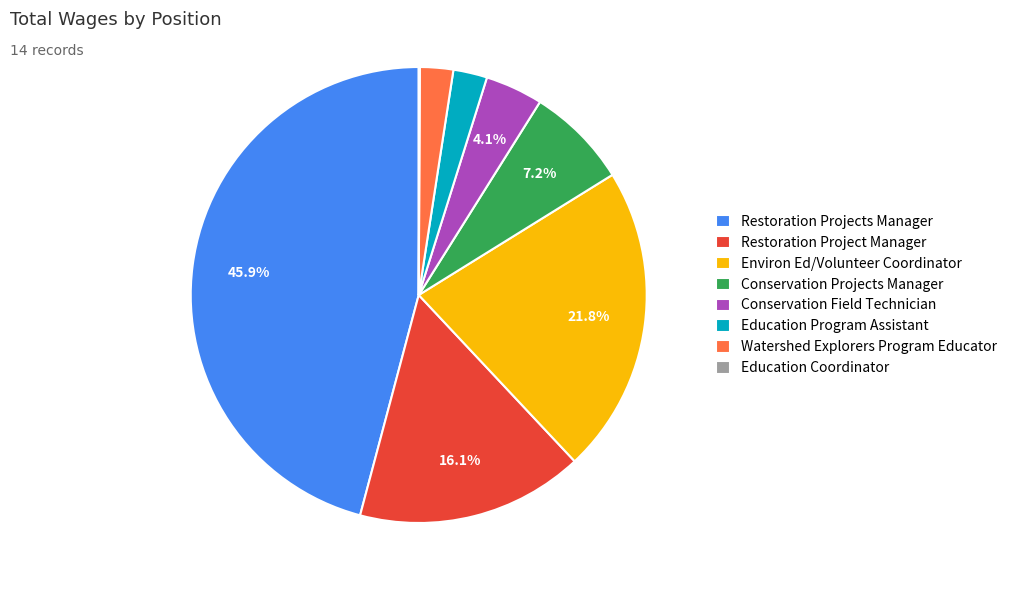

Between Restoration Projects Manager and Conservation Projects Manager, which is larger?

Restoration Projects Manager